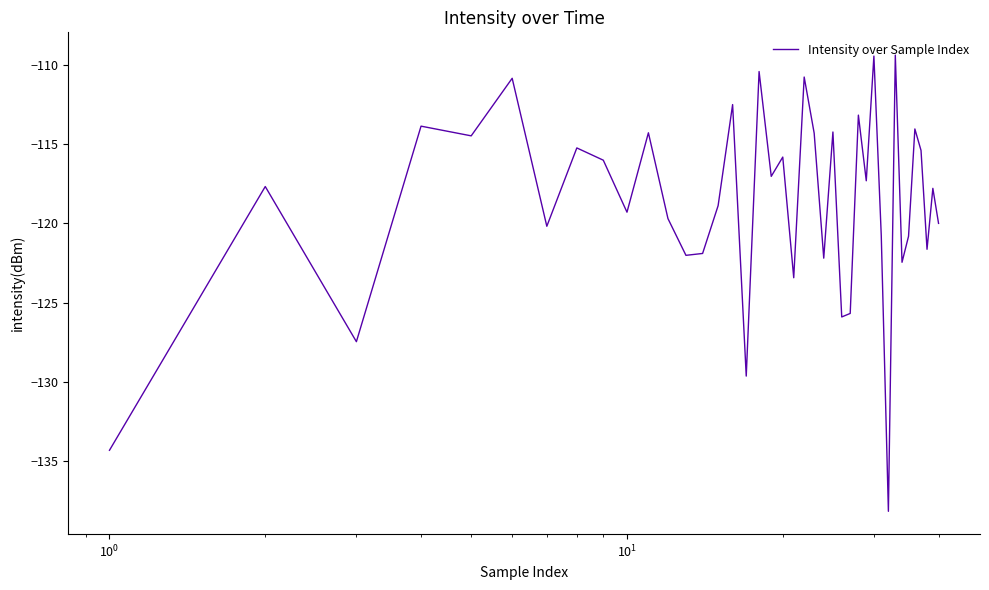

What is the difference between the maximum and minimum values?

28.8